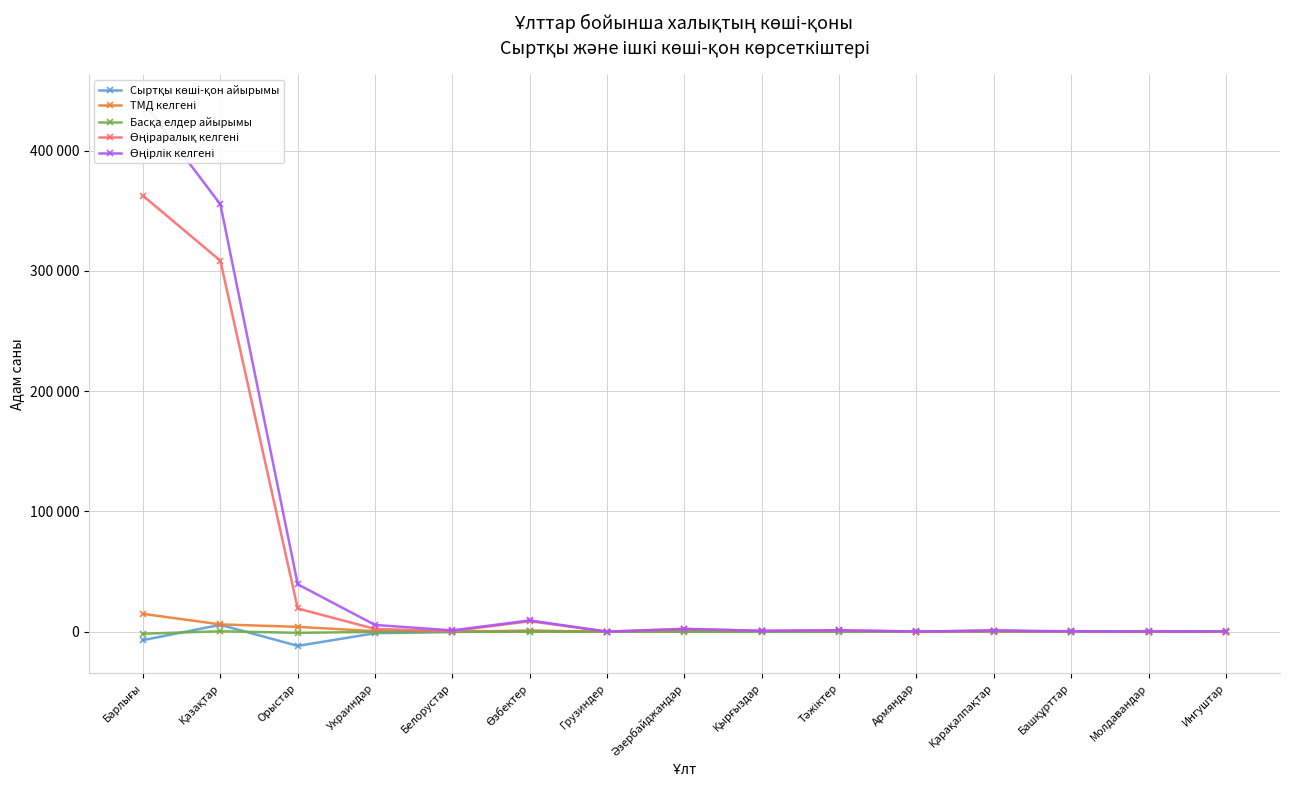

What position from the right is Барлығы?

15